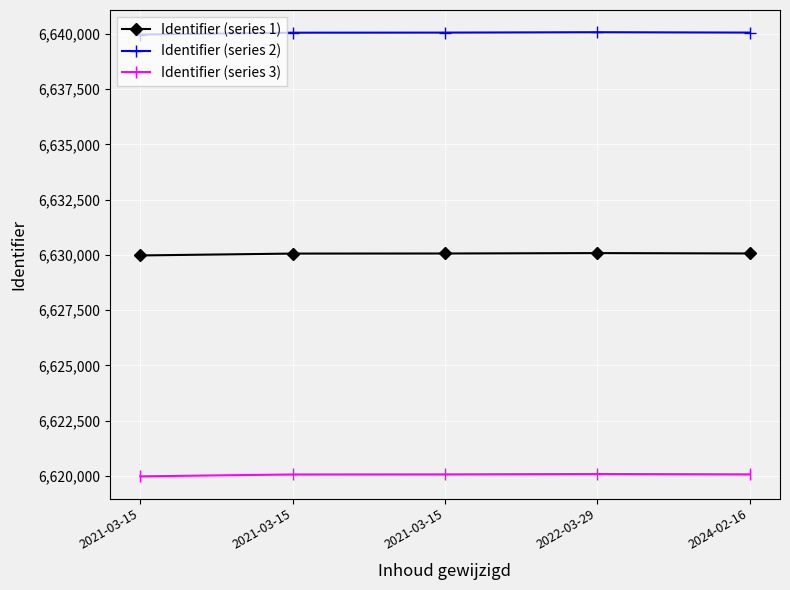

True or false: Identifier (series 2) and Identifier (series 3) intersect in this chart.

False